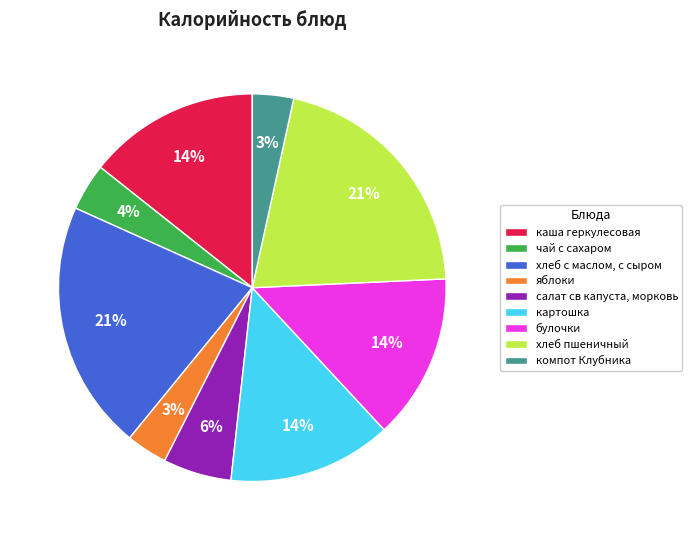

How many segments does this pie chart have?

9